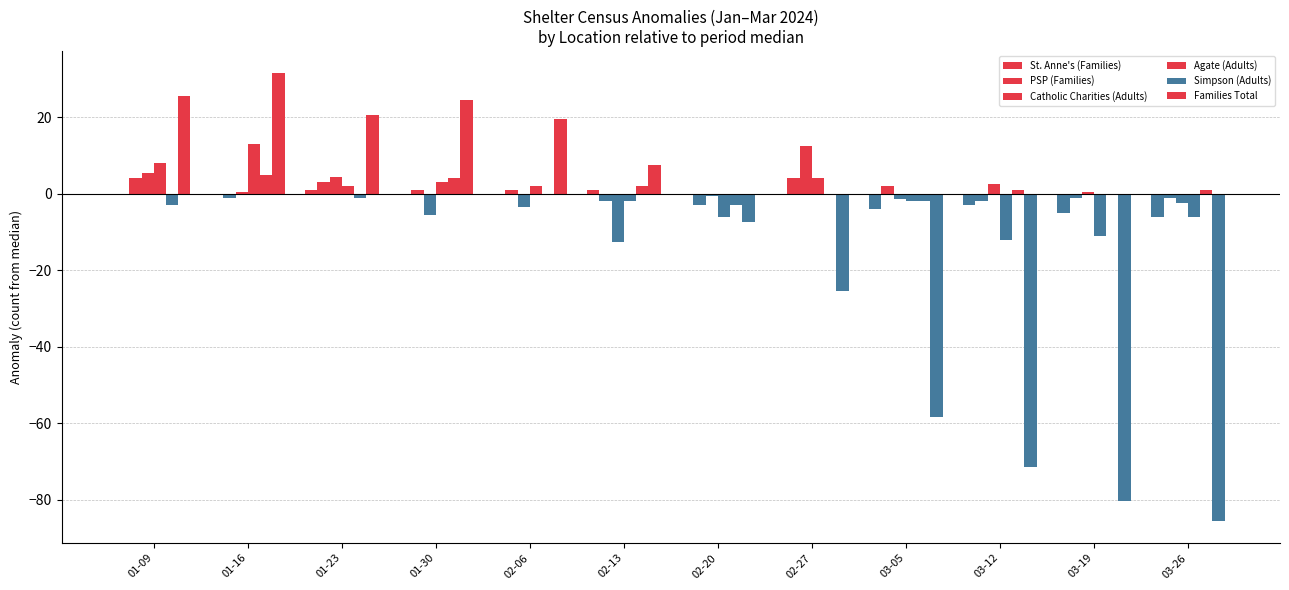

The value of Simpson (Adults) at 01-09 is -4.0. True or false?

False